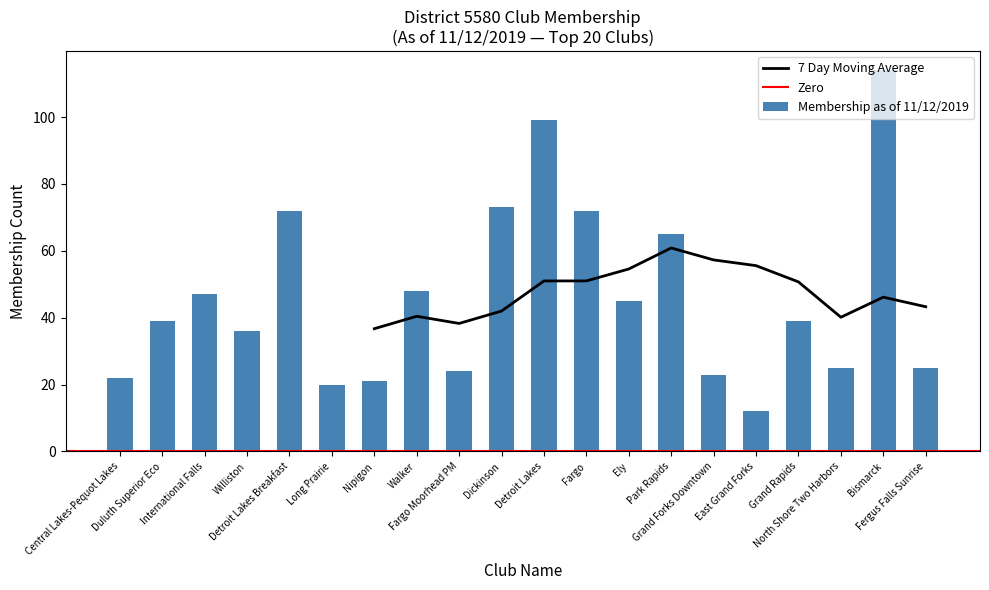

Are the bars grouped side by side (vs. stacked)?

No